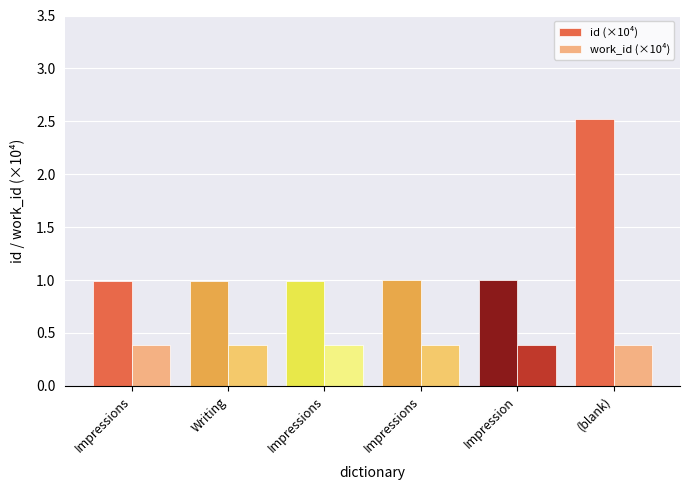

Reading left to right, list all the values displayed in this chart.

id (×10⁴): Impressions=1.0	Writing=1.0	Impressions=1.0	Impressions=1.0	Impression=1.0	(blank)=2.5
work_id (×10⁴): Impressions=0.4	Writing=0.4	Impressions=0.4	Impressions=0.4	Impression=0.4	(blank)=0.4